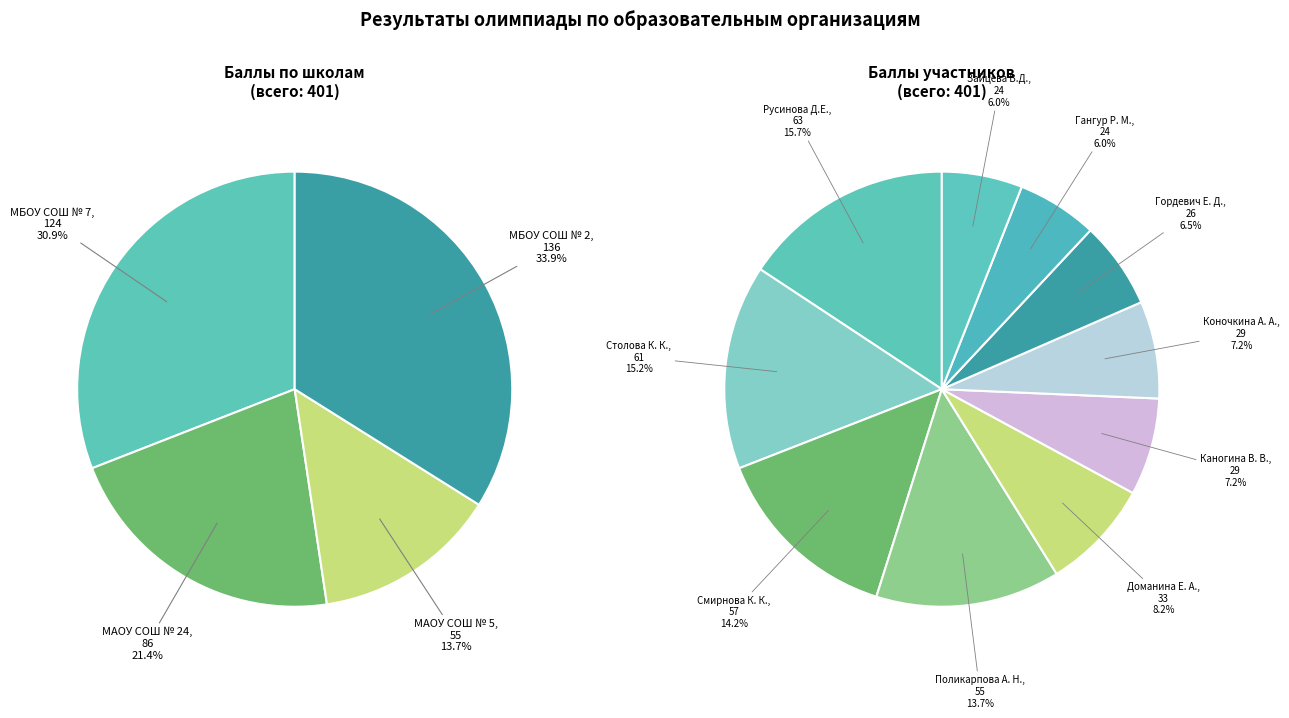

To the nearest percent, what is the combined percentage of МБОУ СОШ № 2
Гордевич Е. Д. and МАОУ СОШ № 24
Смирнова К. К.?

21%